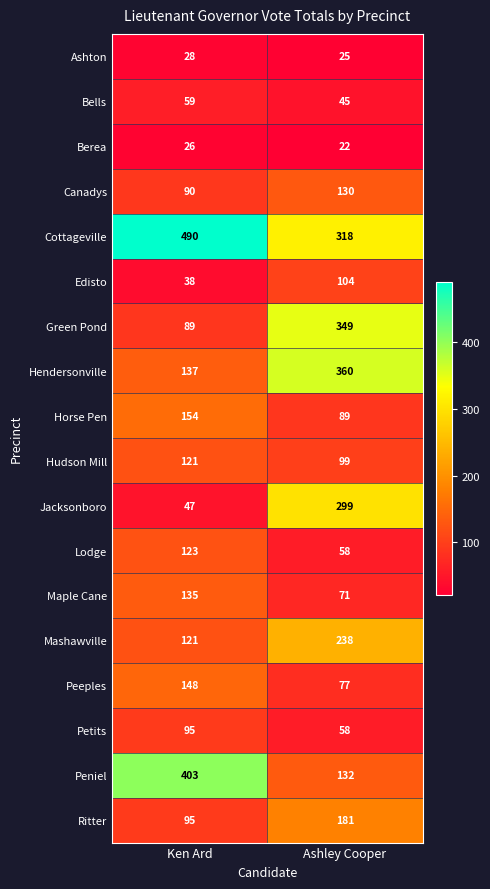

True or false: Hendersonville has a value of 137 at Ken Ard.

True